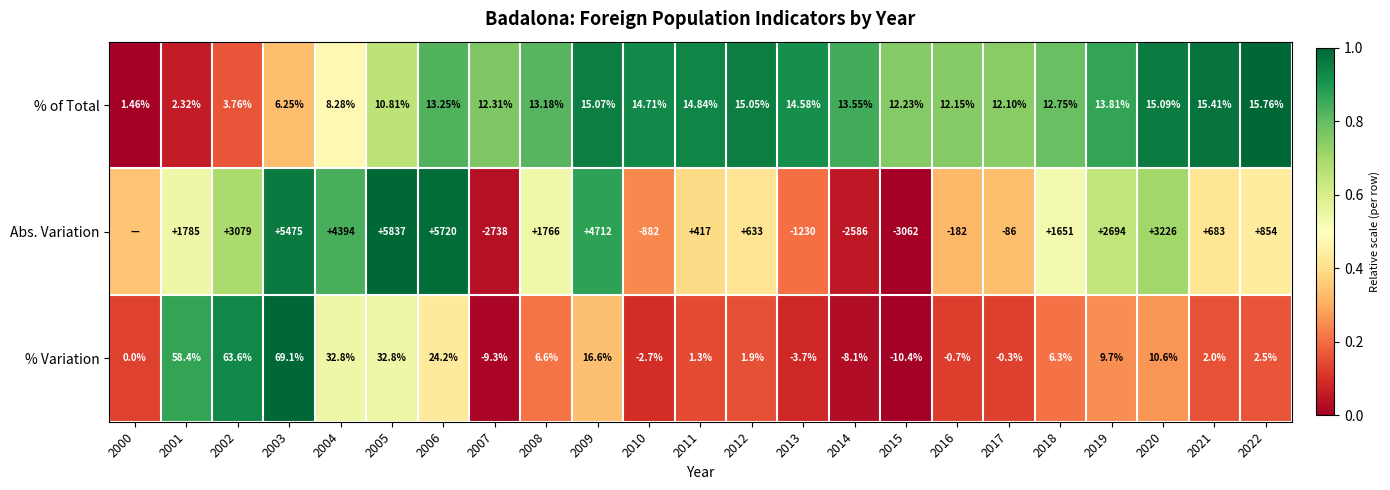

Between 2003 and 2021, which series saw the biggest shift?

Abs. Variation